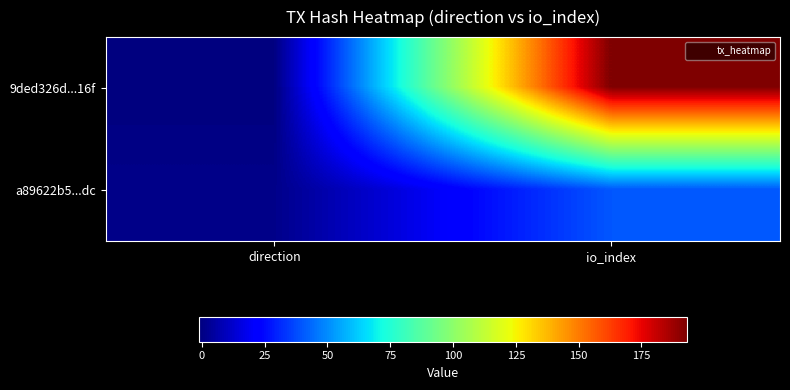

At how many categories does at least one series exceed 58?

1